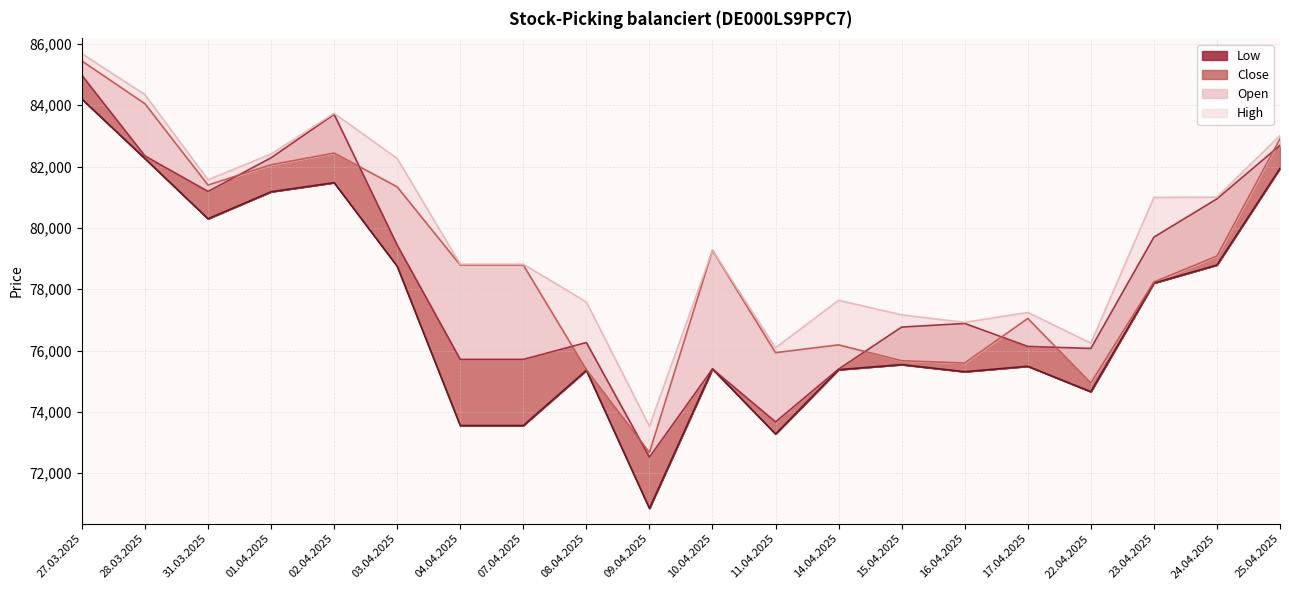

Reading right to left, list all the values displayed in this chart.

Open: 82907	79080	78234	74943	77046	75593	75667	76185	75931	79268	72676	75379	78789	78789	81337	82438	82056	81397	84047	85442
High: 83014	81001	80992	76241	77243	76919	77164	77637	76092	79268	73533	77584	78815	78815	82263	83734	82409	81567	84344	85678
Low: 81943	78790	78200	74658	75488	75310	75542	75377	73278	75400	70854	75356	73555	73555	78749	81475	81178	80297	82259	84200
Close: 82691	80947	79697	76068	76135	76883	76765	75396	73673	75400	72524	76261	75712	75712	79439	83702	82285	81188	82345	84973